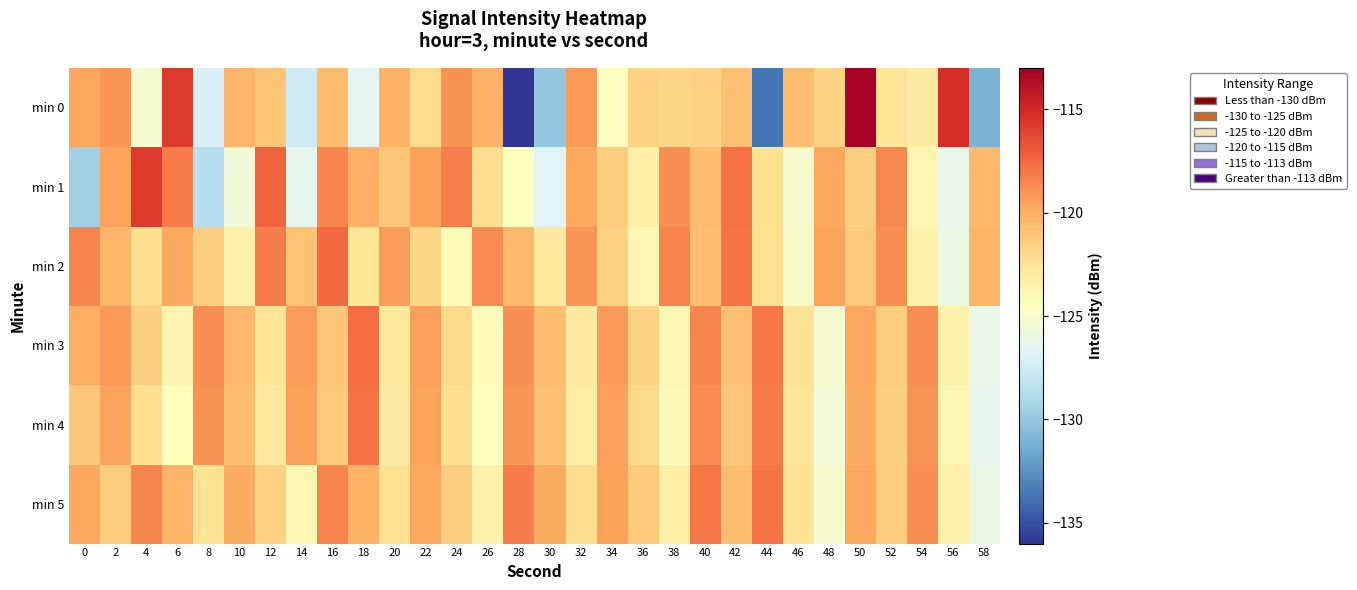

Reading left to right, extract all data points from this chart.

min 0: 0=-119.7	2=-119.0	4=-125.2	6=-115.7	8=-127.1	10=-120.3	12=-120.9	14=-127.5	16=-120.6	18=-126.5	20=-120.1	22=-122.0	24=-119.0	26=-120.2	28=-136.1	30=-130.1	32=-119.2	34=-124.6	36=-121.7	38=-121.8	40=-121.6	42=-120.8	44=-133.6	46=-120.6	48=-121.7	50=-113.2	52=-122.6	54=-123.0	56=-115.2	58=-131.1
min 1: 0=-129.6	2=-119.6	4=-115.8	6=-118.2	8=-128.6	10=-125.5	12=-117.3	14=-126.3	16=-118.5	18=-120.1	20=-121.0	22=-119.5	24=-118.3	26=-122.1	28=-124.5	30=-126.7	32=-119.8	34=-121.3	36=-123.4	38=-118.9	40=-120.6	42=-117.8	44=-122.3	46=-125.1	48=-119.7	50=-121.5	52=-118.6	54=-123.8	56=-126.2	58=-120.4
min 2: 0=-118.5	2=-120.3	4=-122.1	6=-119.8	8=-121.4	10=-123.6	12=-118.2	14=-120.9	16=-117.5	18=-122.7	20=-119.3	22=-121.8	24=-124.2	26=-118.7	28=-120.5	30=-122.9	32=-119.1	34=-121.6	36=-123.8	38=-118.4	40=-120.7	42=-117.9	44=-122.4	46=-125.0	48=-119.6	50=-121.2	52=-118.8	54=-123.5	56=-126.0	58=-120.2
min 3: 0=-120.0	2=-119.2	4=-121.5	6=-123.7	8=-118.8	10=-120.4	12=-122.6	14=-119.3	16=-121.0	18=-117.6	20=-122.8	22=-119.4	24=-121.9	26=-124.3	28=-118.9	30=-120.6	32=-123.0	34=-119.2	36=-121.7	38=-123.9	40=-118.5	42=-120.8	44=-118.0	46=-122.5	48=-125.2	50=-119.7	52=-121.3	54=-118.9	56=-123.6	58=-126.1
min 4: 0=-121.1	2=-119.6	4=-122.2	6=-124.4	8=-119.0	10=-120.7	12=-122.9	14=-119.5	16=-121.2	18=-117.8	20=-123.0	22=-119.6	24=-122.1	26=-124.5	28=-119.1	30=-120.8	32=-123.2	34=-119.4	36=-121.9	38=-124.1	40=-118.7	42=-121.0	44=-118.2	46=-122.7	48=-125.4	50=-119.9	52=-121.5	54=-119.1	56=-123.8	58=-126.3
min 5: 0=-119.8	2=-121.3	4=-118.5	6=-120.2	8=-122.5	10=-119.9	12=-121.6	14=-123.8	16=-118.4	18=-120.1	20=-122.3	22=-119.7	24=-121.4	26=-123.6	28=-118.2	30=-119.9	32=-122.1	34=-119.5	36=-121.2	38=-123.4	40=-118.0	42=-120.7	44=-117.9	46=-122.5	48=-125.1	50=-119.7	52=-121.3	54=-118.9	56=-123.5	58=-126.0